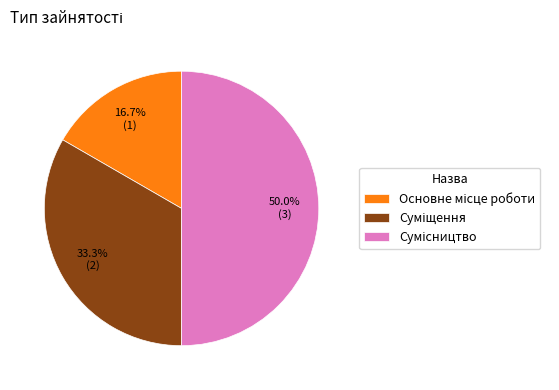

How many segments does this pie chart have?

3